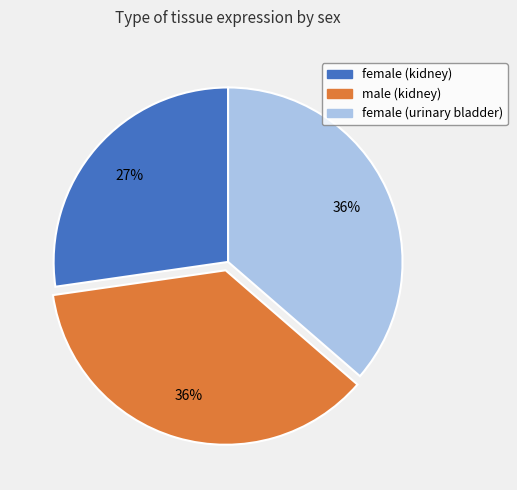

Between female (kidney) and male (kidney), which is larger?

male (kidney)